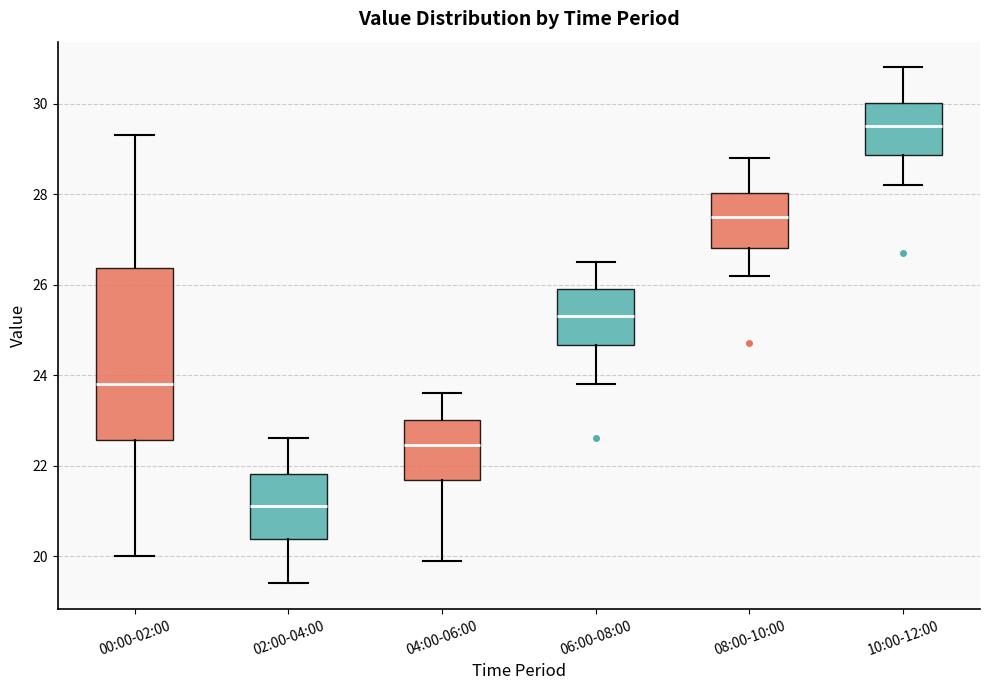

Which box's median line is the highest?

10:00-12:00